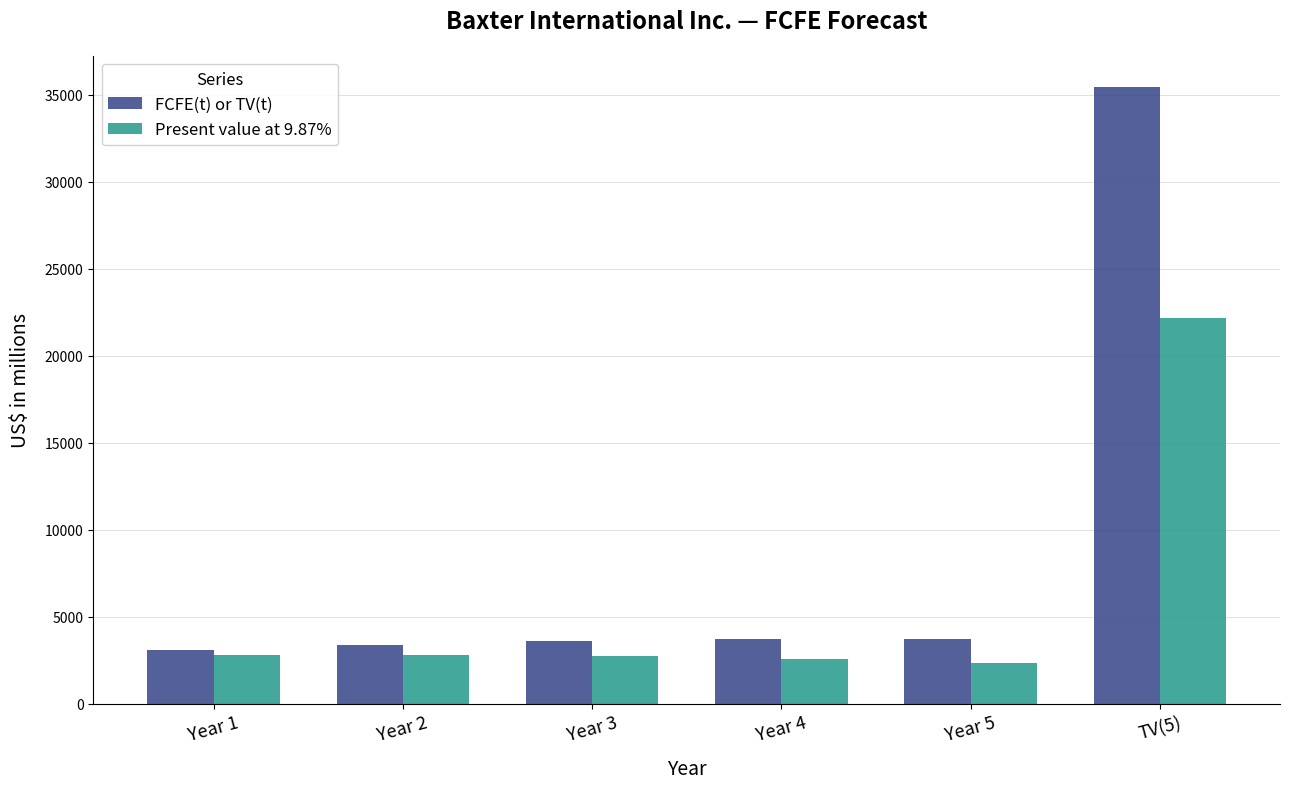

List the series in order of their overall mean, highest first.

FCFE(t) or TV(t), Present value at 9.87%